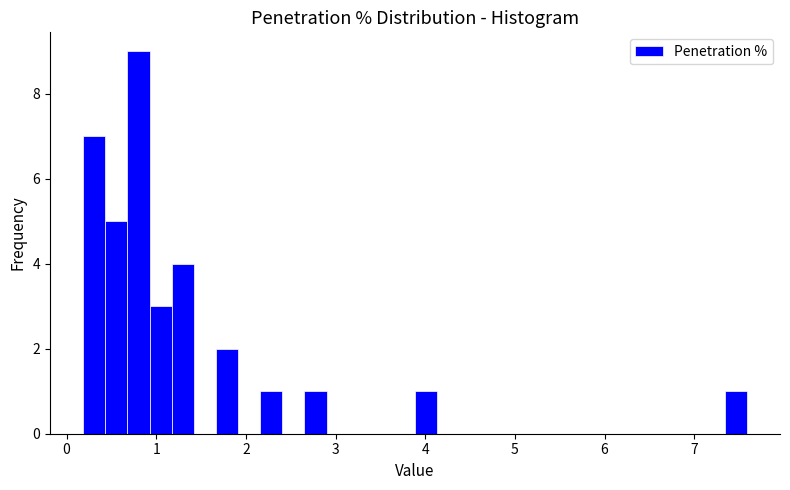

Read against the x-axis, roughly where is the centre of the tallest bar?

0.8